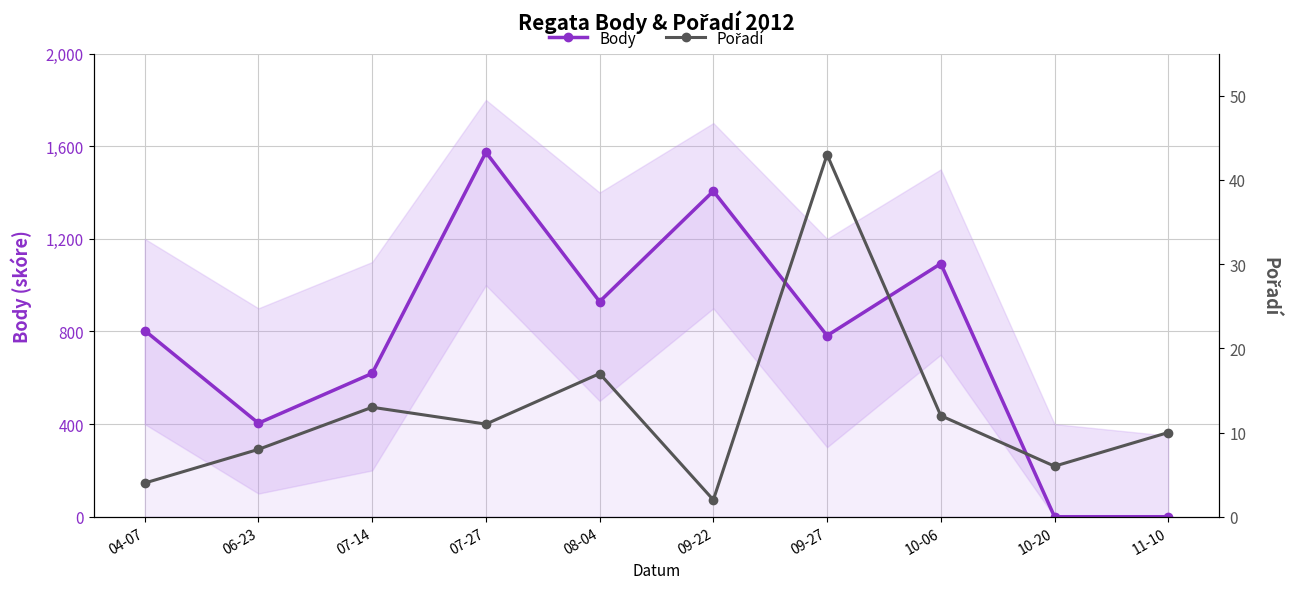

Is it true that Body equals 163 at 09-27?

False